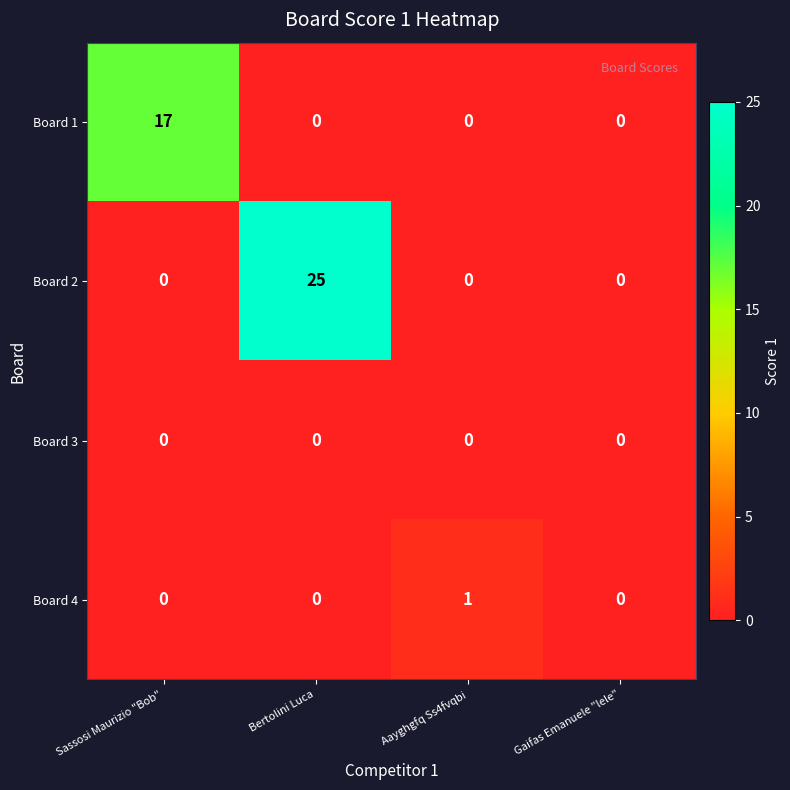

What is the difference between the Board 1 values at Sassosi Maurizio "Bob" and Aayghgfq Ss4fvqbi?

17